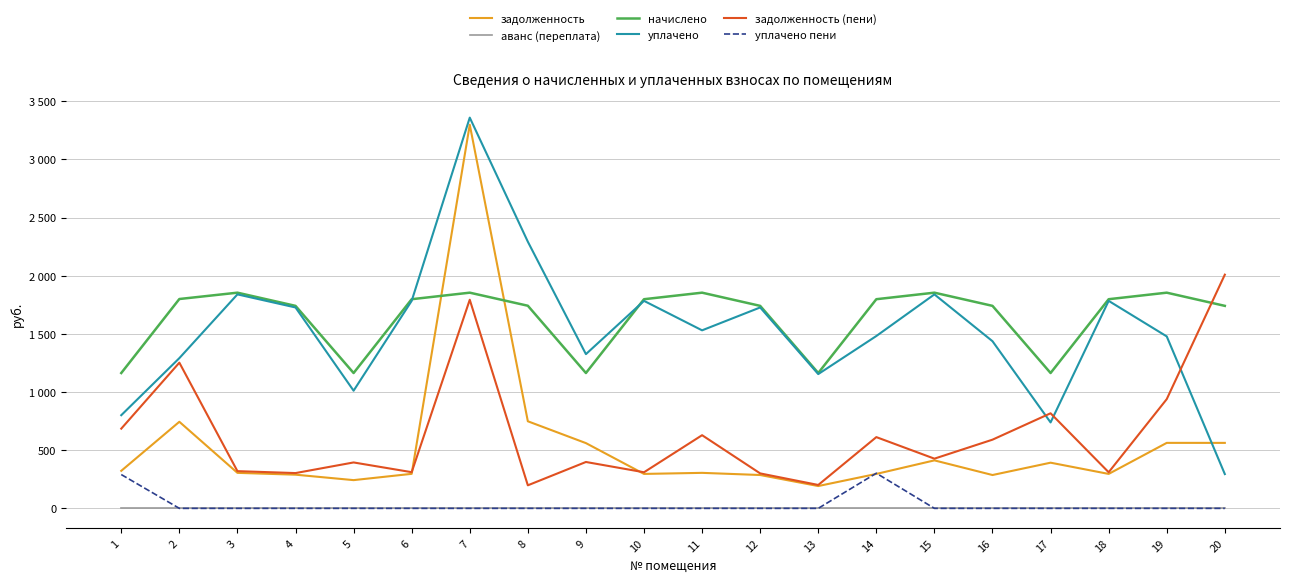

True or false: аванс (переплата) and уплачено cross at least once.

False